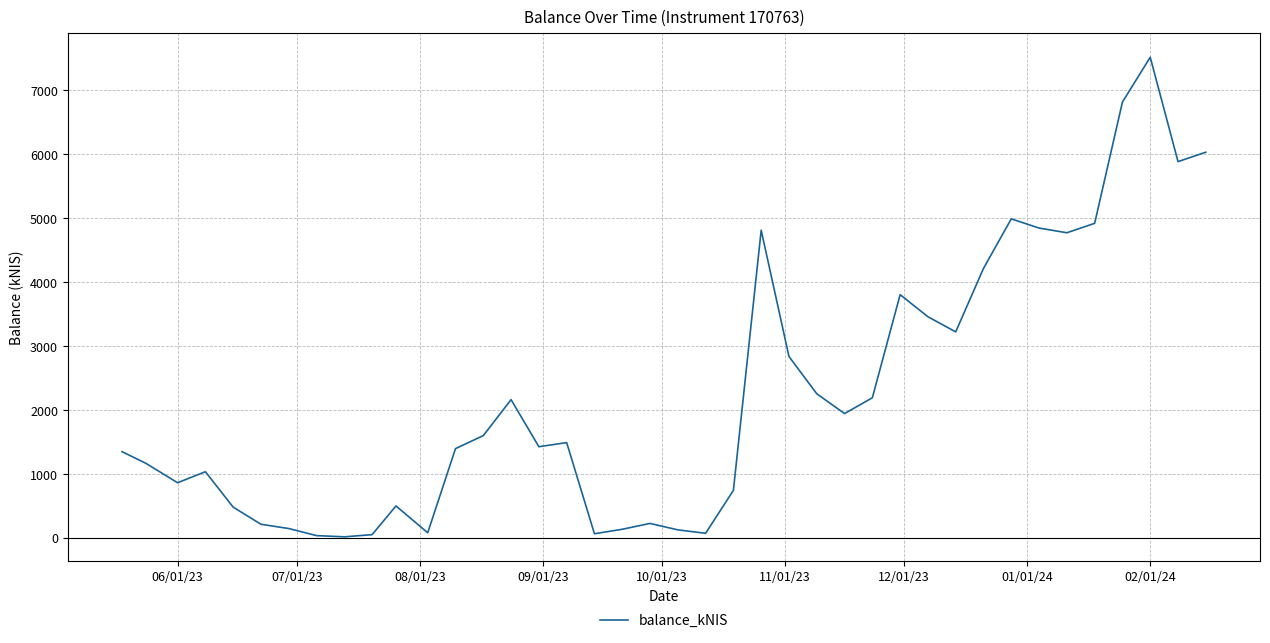

What is the greatest value displayed?

7519.7